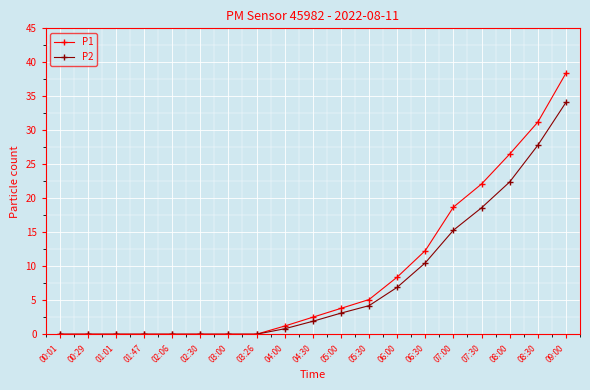

Is the value of P1 at 03:26 greater than the value of P2 at 05:30?

No